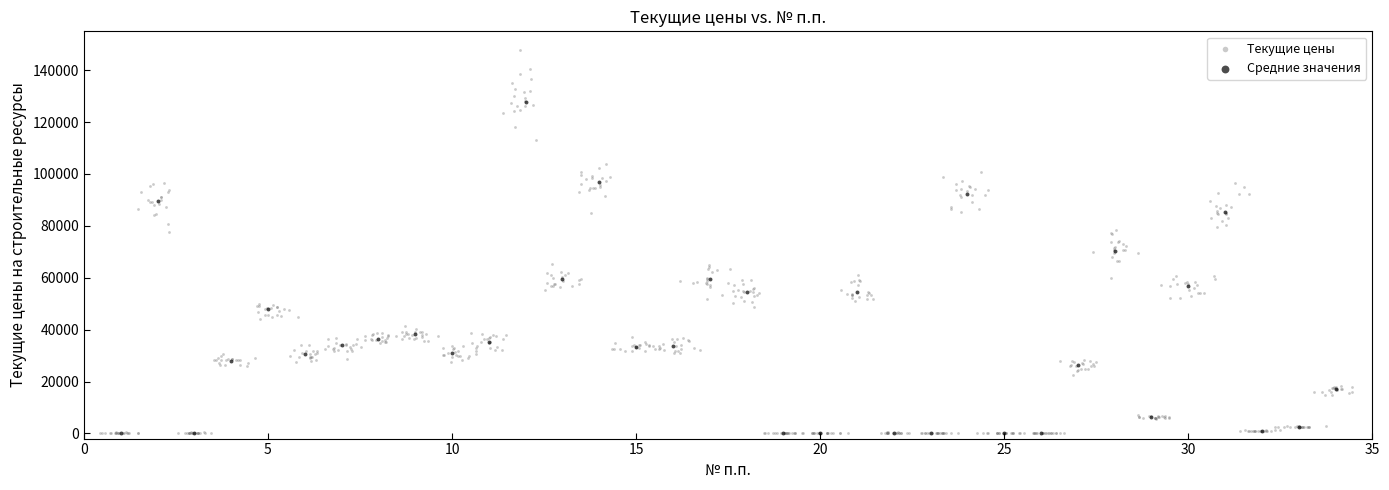

Which series reaches the maximum Y coordinate?

Текущие цены